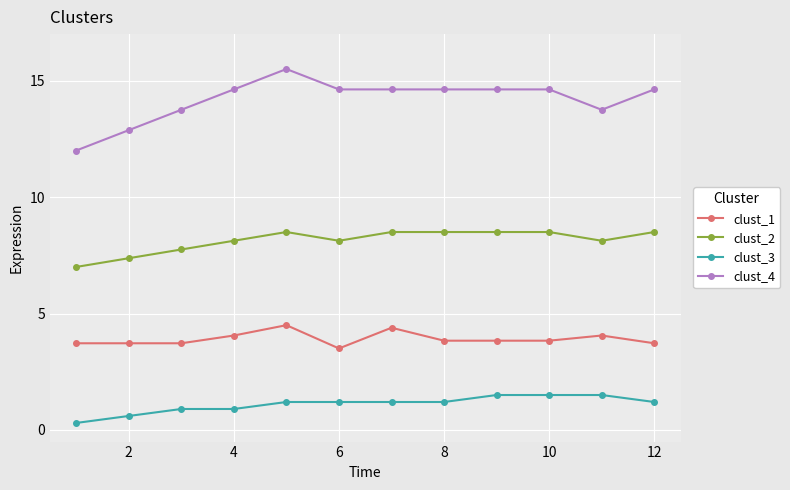

True or false: clust_1 has more than 0 points higher than both neighbors.

True